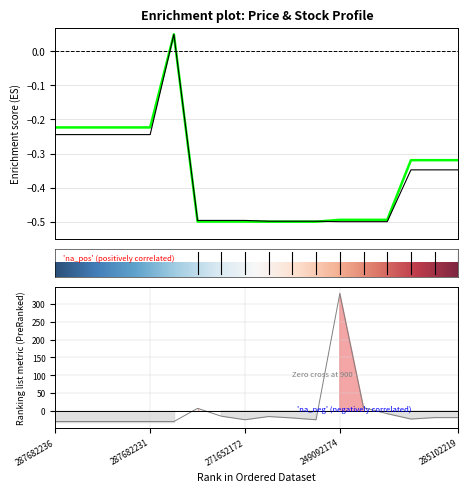

Which has a higher value, 287682234 or 287682235?

287682234